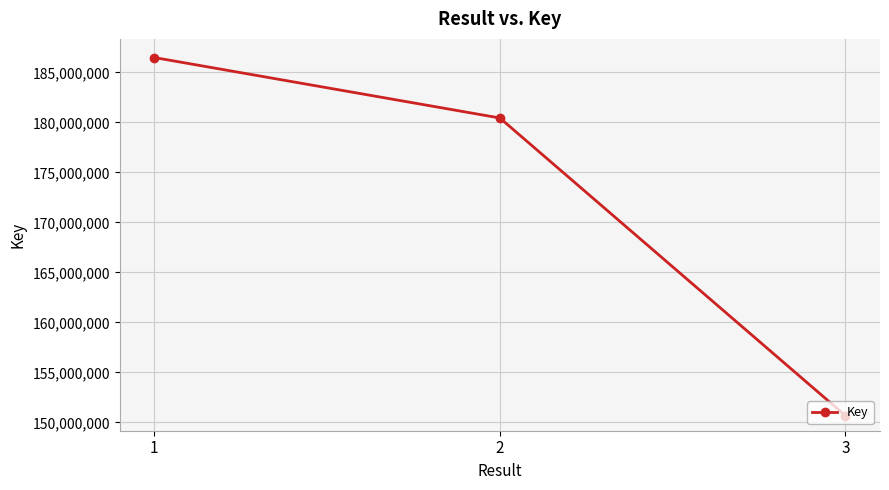

Count the values in the range 150681069 to 186479915.

3